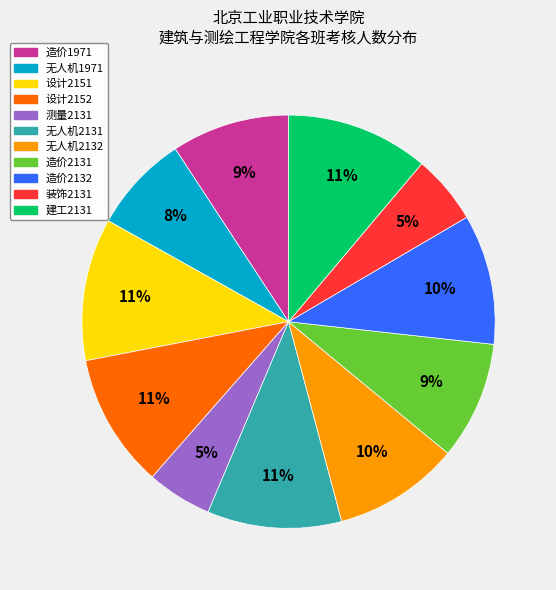

What percentage is the 无人机2131 slice, to the nearest percent?

11%